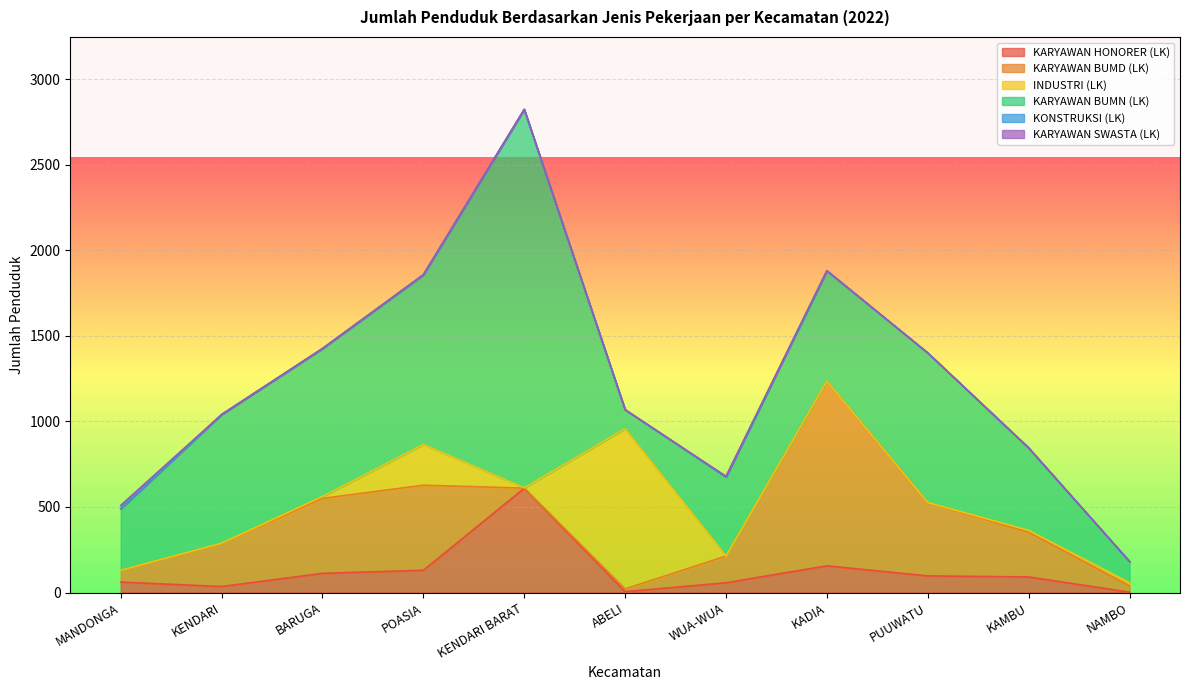

What position from the right is PUUWATU?

3